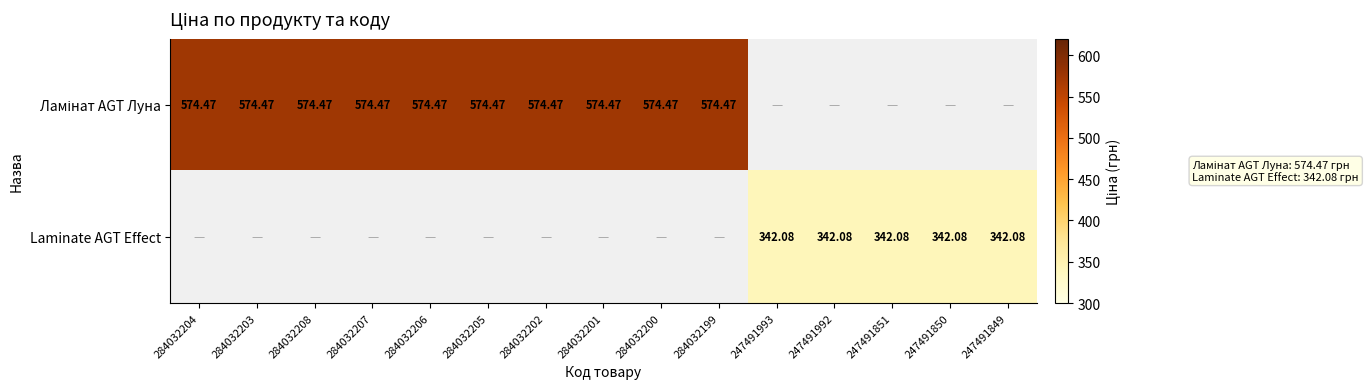

The value of Ламінат AGT Луна at 284032201 is 774.8. True or false?

False